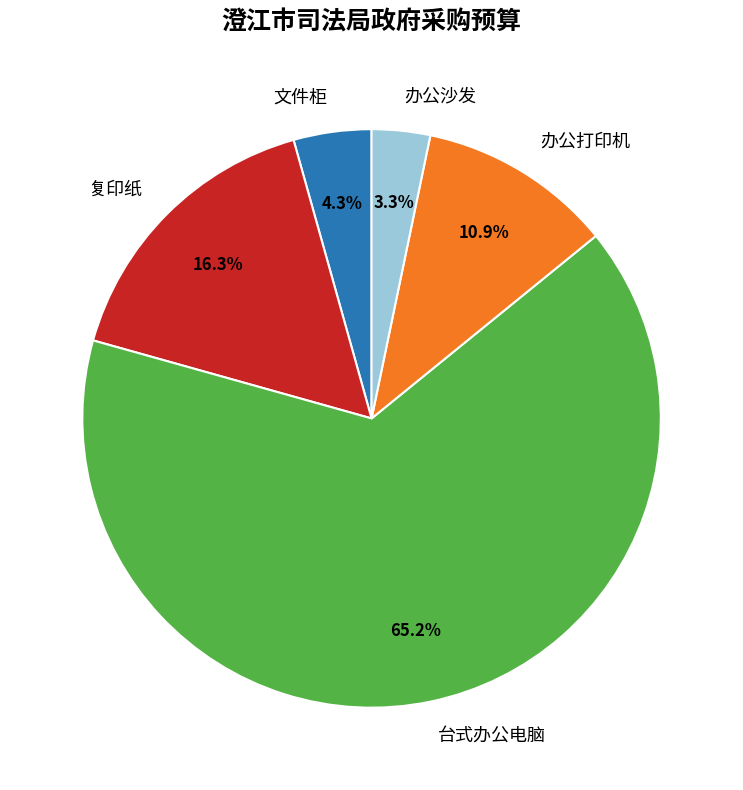

How many segments does this pie chart have?

5